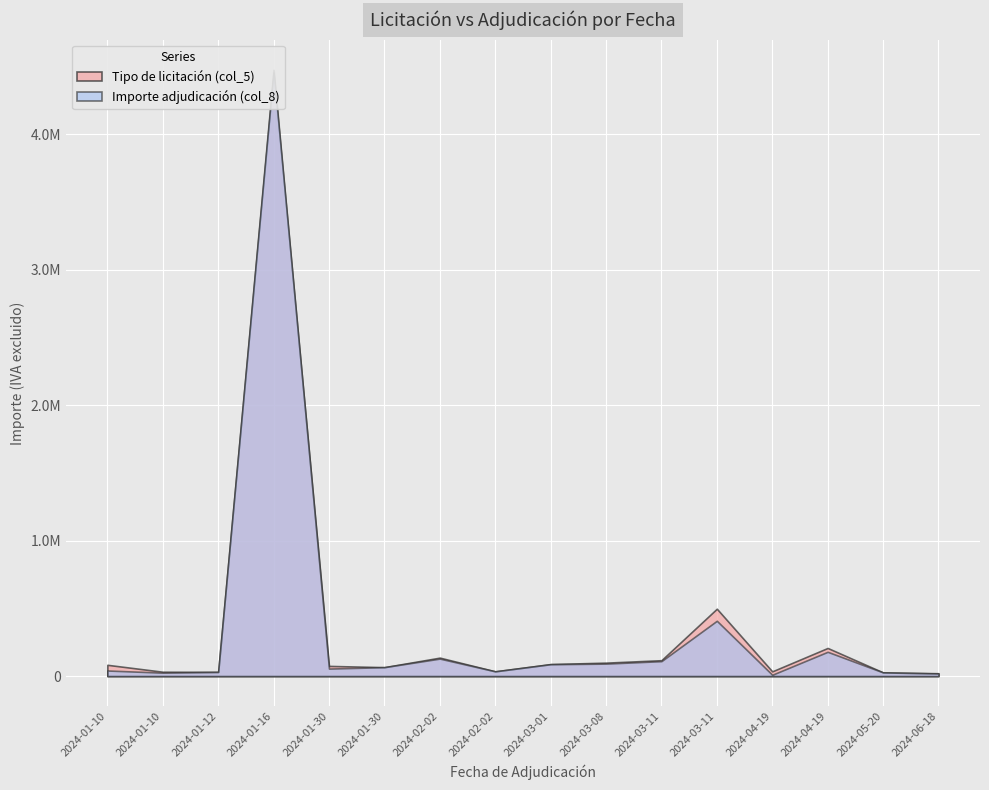

List the series in order of their peak value, lowest first.

Tipo de licitación (col_5), Importe adjudicación (col_8)